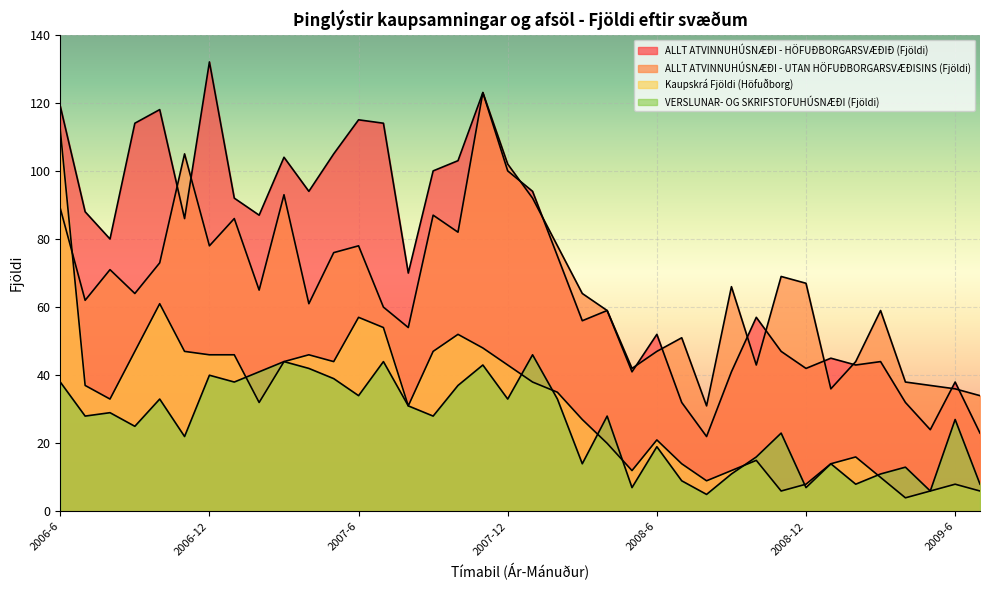

Where is the first local minimum for ALLT ATVINNUHÚSNÆÐI - UTAN HÖFUÐBORGARSVÆÐISINS (Fjöldi)?

2006-7